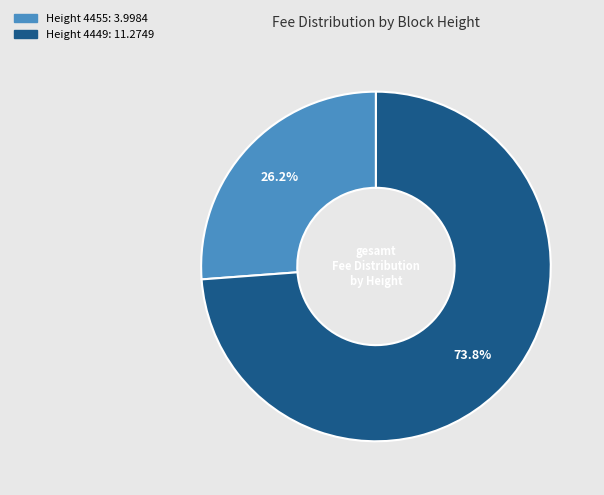

How many slices are in this pie chart?

2